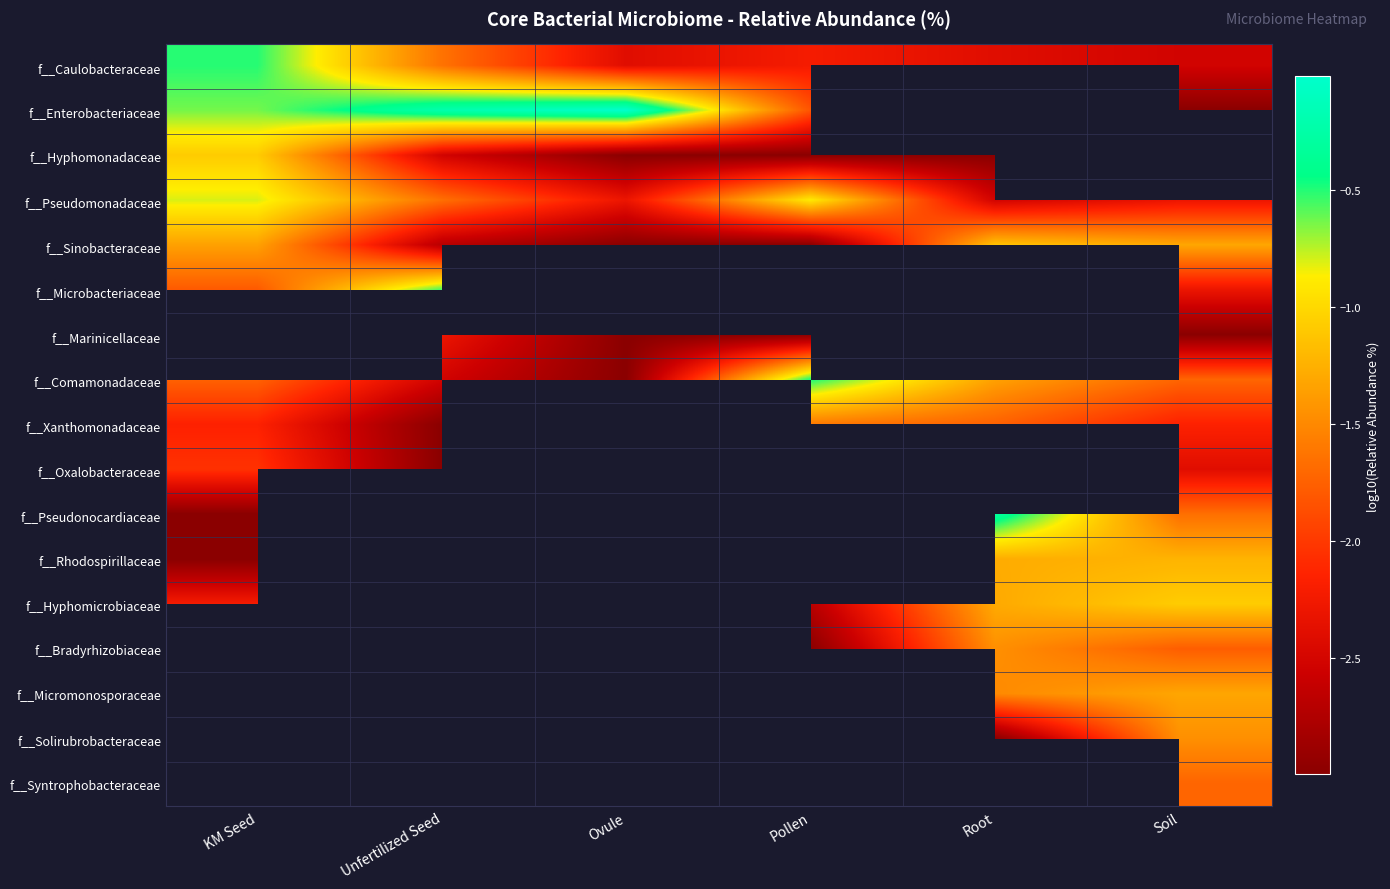

Which series has the widest spread of values?

f__Enterobacteriaceae